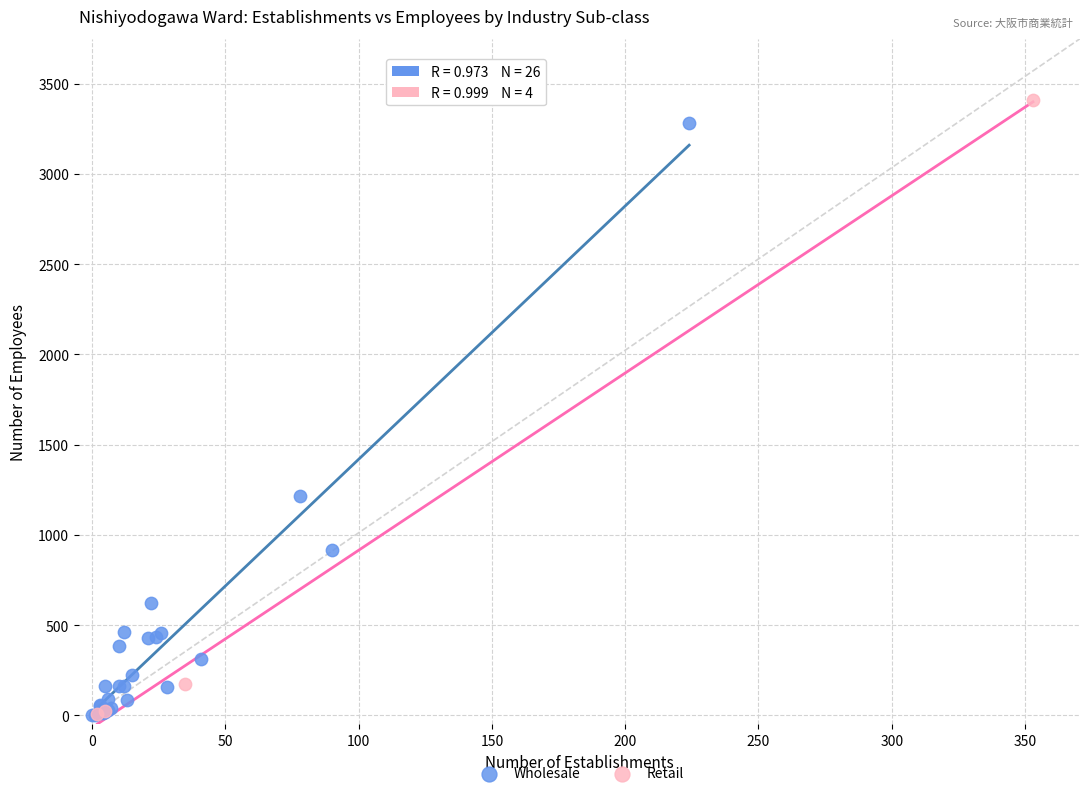

Which series contains the highest Y value?

Retail